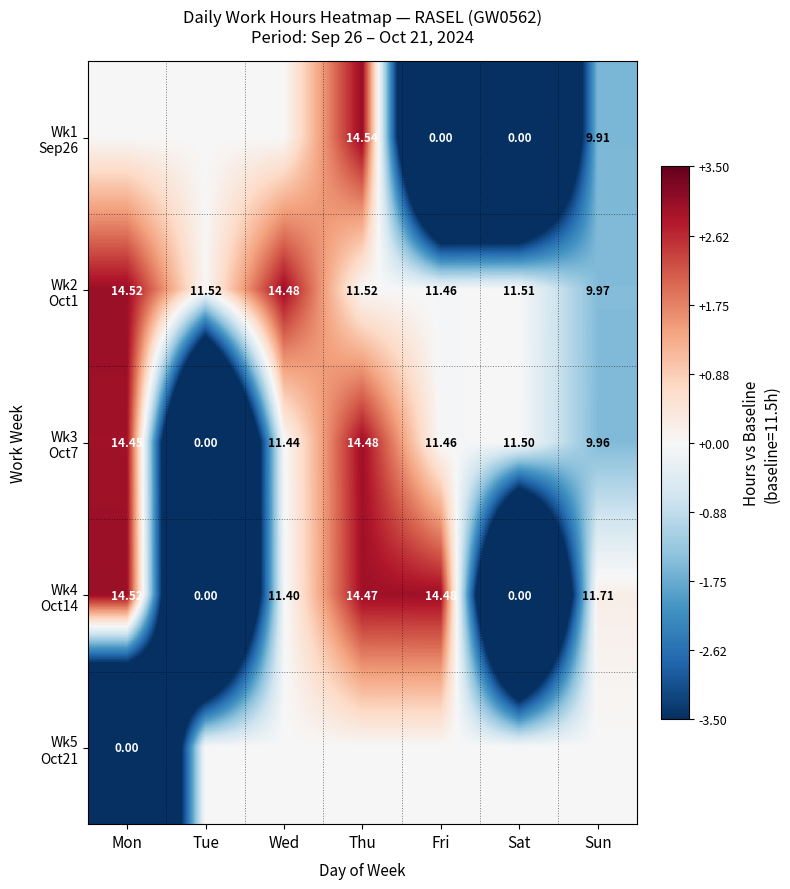

The Wk1 Sep26 series shows 0.0 at Wed. True or false?

True